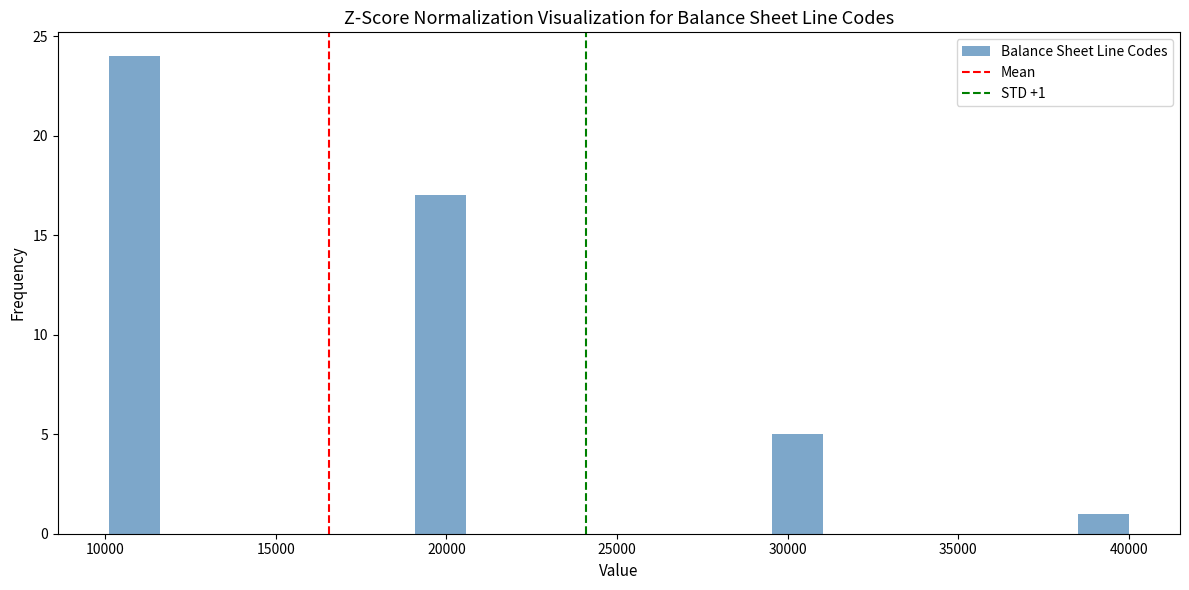

Read against the x-axis, roughly where is the centre of the tallest bar?

11000